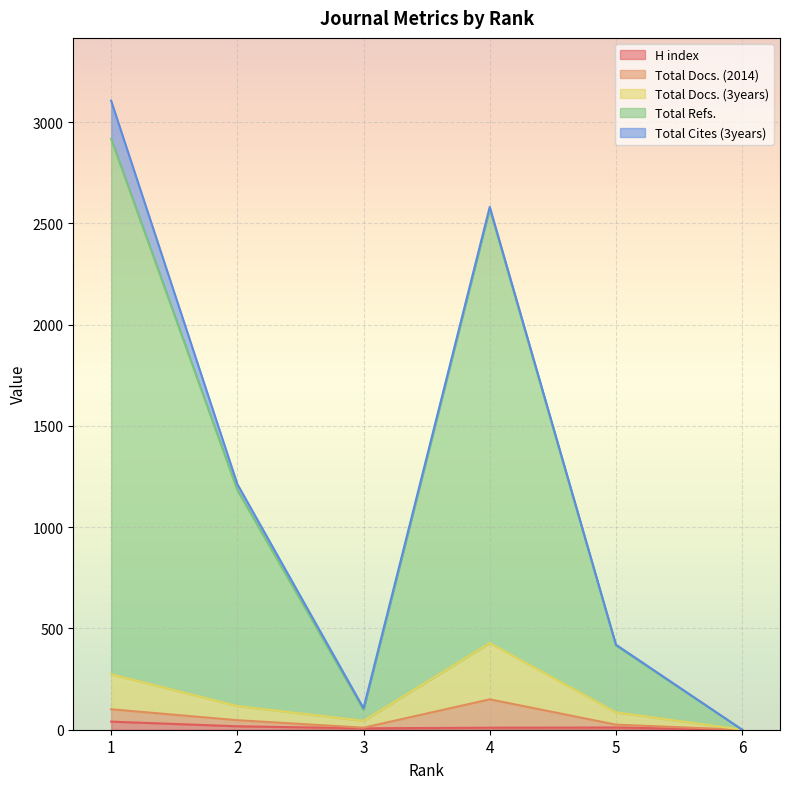

At which category is the sum across all series the highest?

1